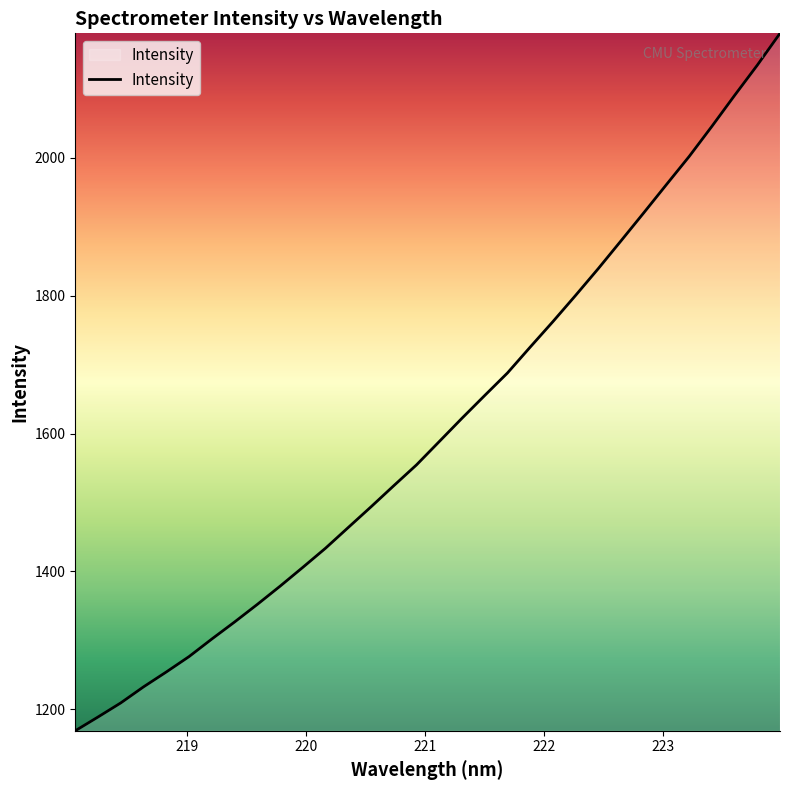

Count the number of categories in the chart.

32